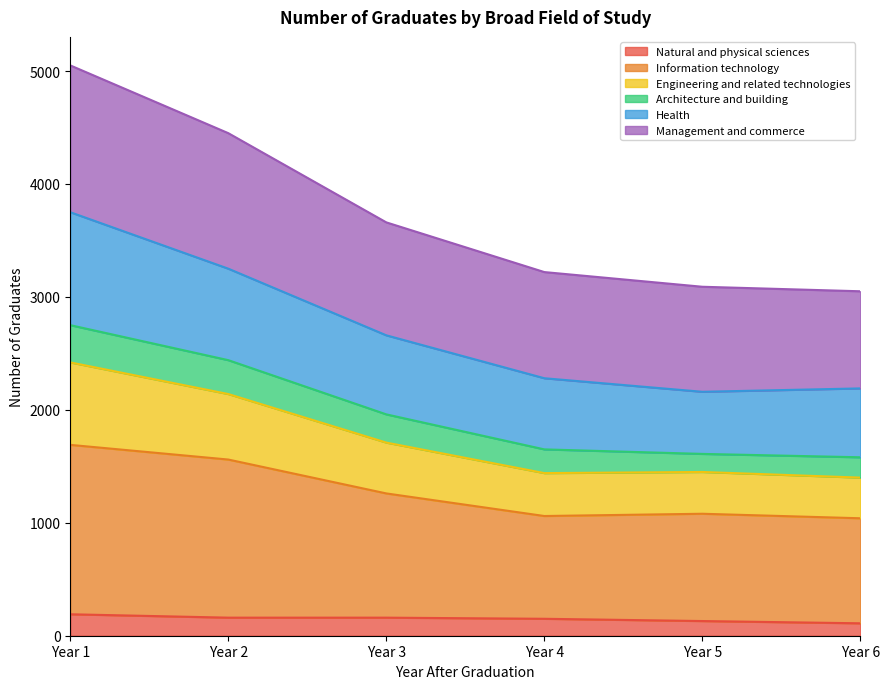

How many lines are shown in the chart?

6